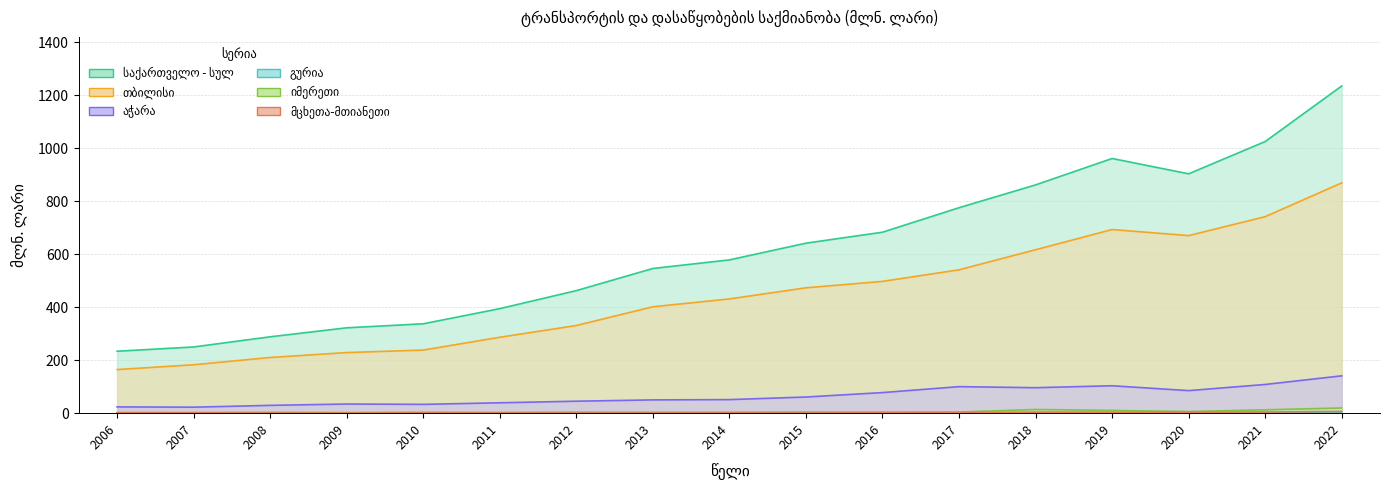

True or false: თბილისი and მცხეთა-მთიანეთი cross at least once.

False